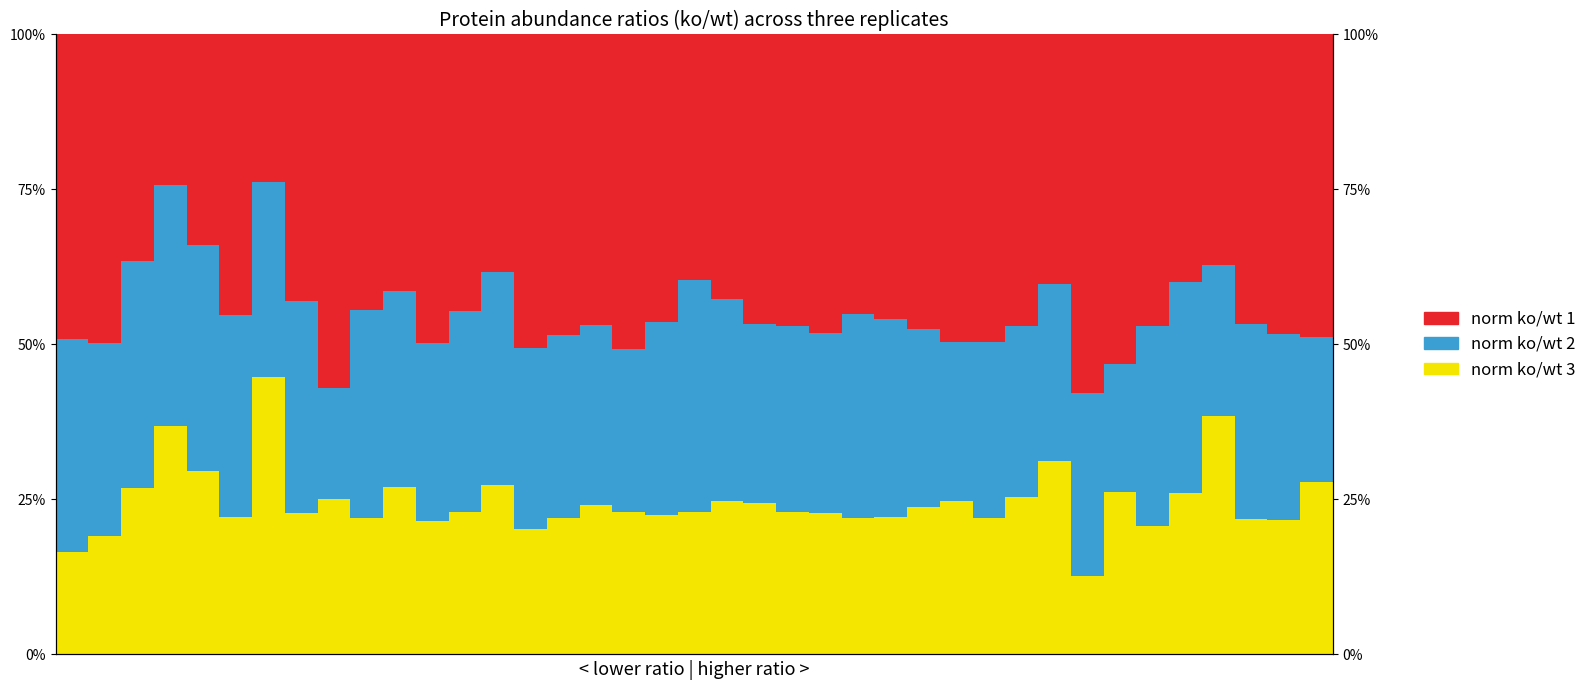

Rank the series by their maximum value, from lowest to highest.

norm ko/wt 2, norm ko/wt 3, norm ko/wt 1